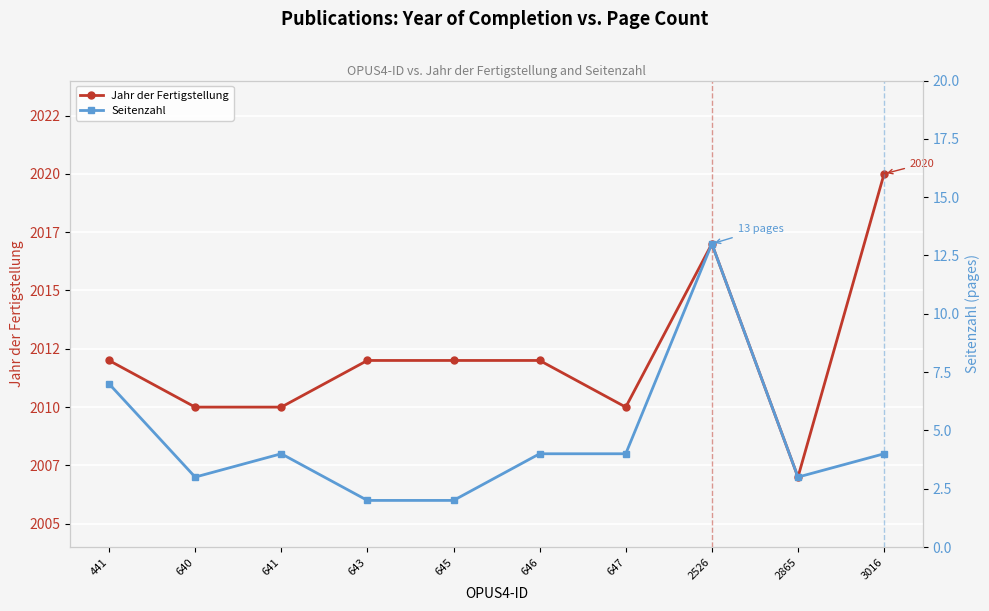

Which series has the largest range (max minus min)?

Jahr der Fertigstellung